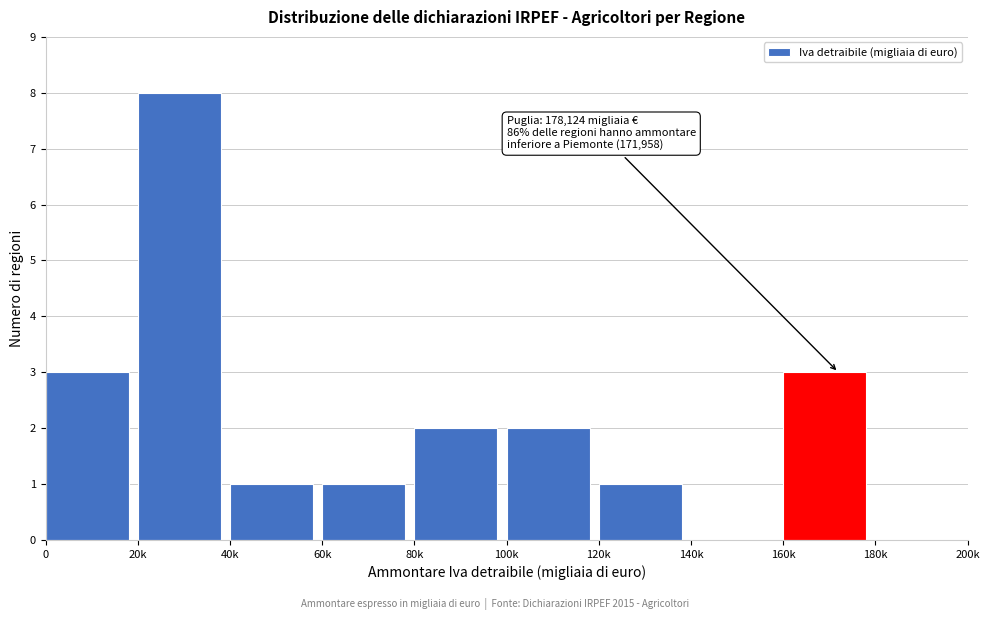

Reading right to left, what are all the values shown in this chart?

180k=0	160k=3	140k=0	120k=1	100k=2	80k=2	60k=1	40k=1	20k=8	0=3